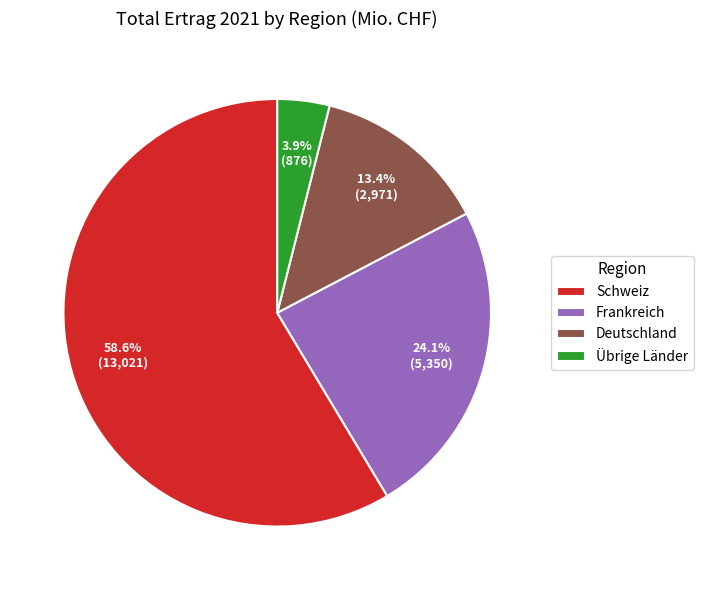

To the nearest percent, what is the difference between the largest and smallest slice percentages?

55%